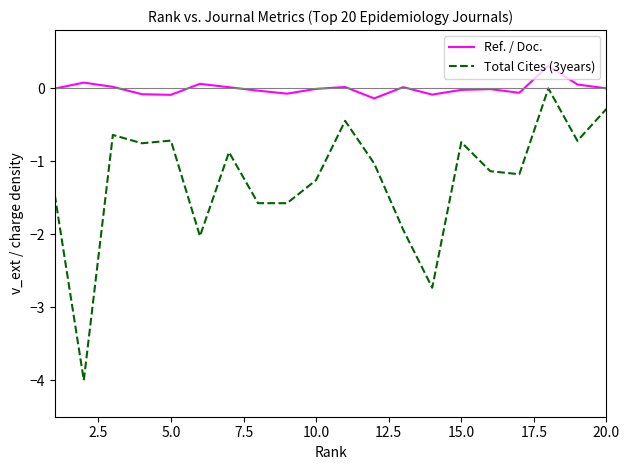

What is the maximum value shown in the chart?

0.3